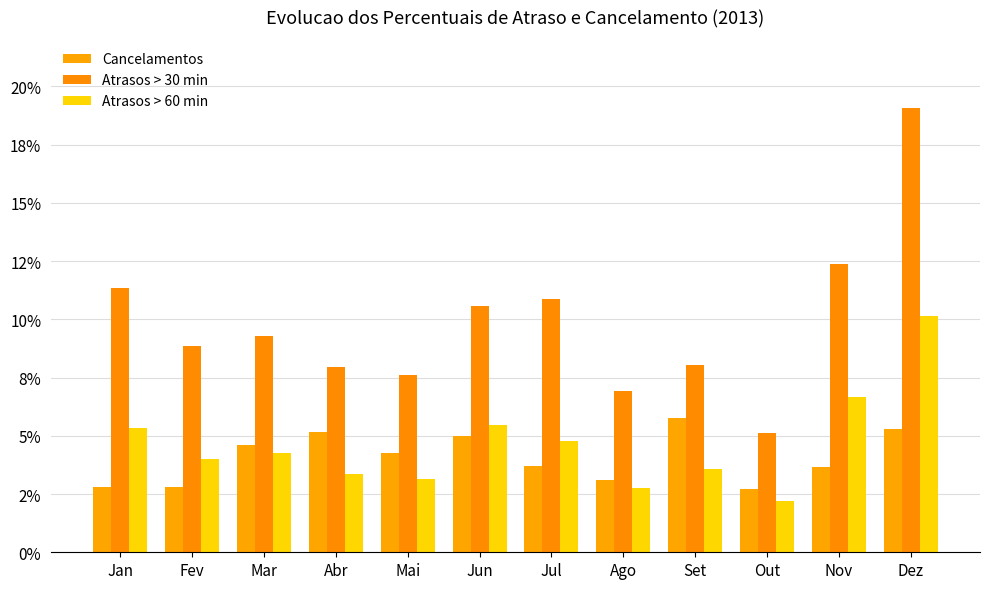

The Atrasos > 30 min series shows 0.0 at Mar. True or false?

False